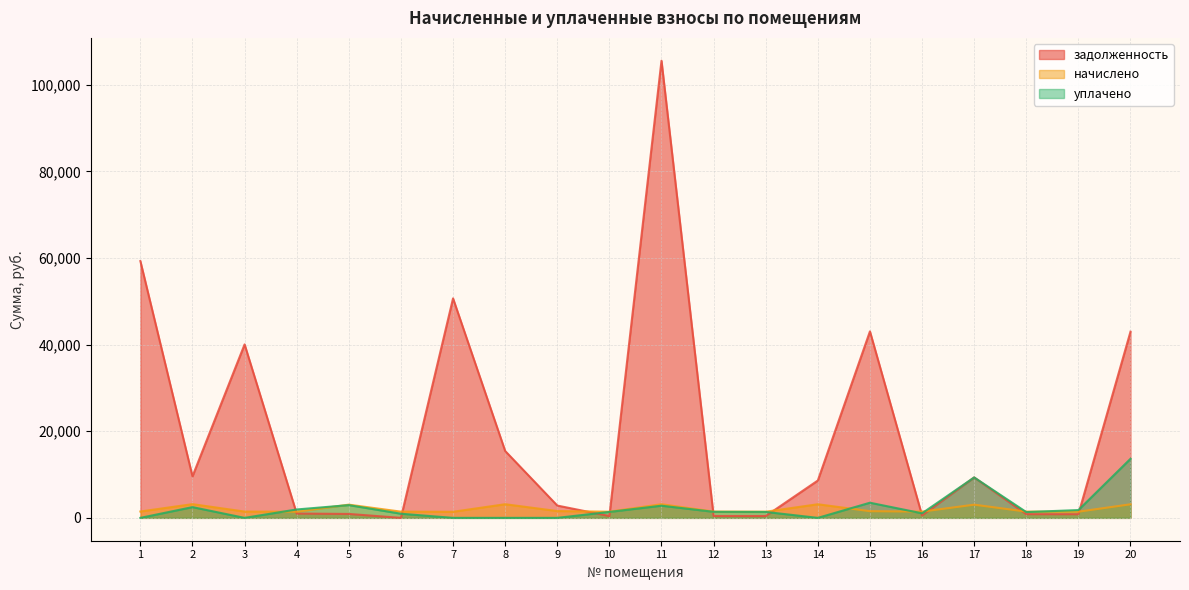

What is the sum of the задолженность values at 9 and 12?

3275.1